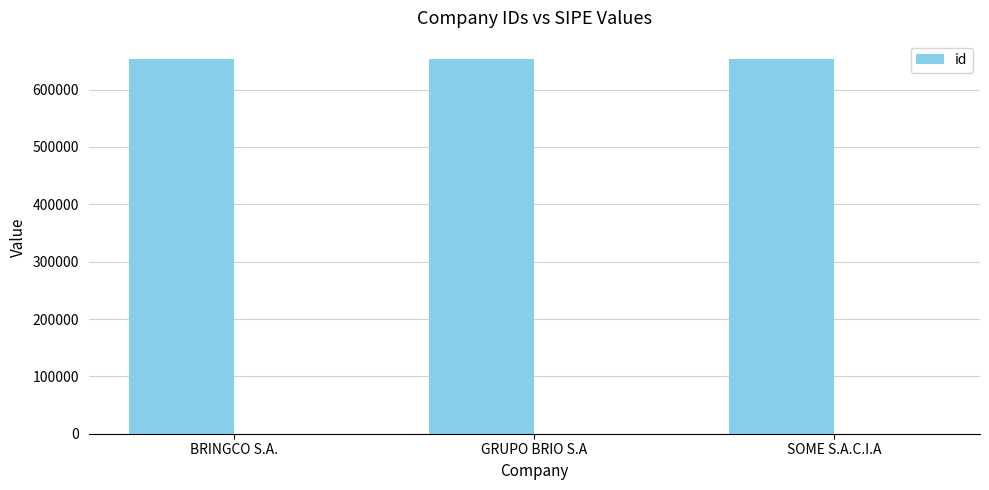

Reading left to right, what are all the values shown in this chart?

652612	652611	652610